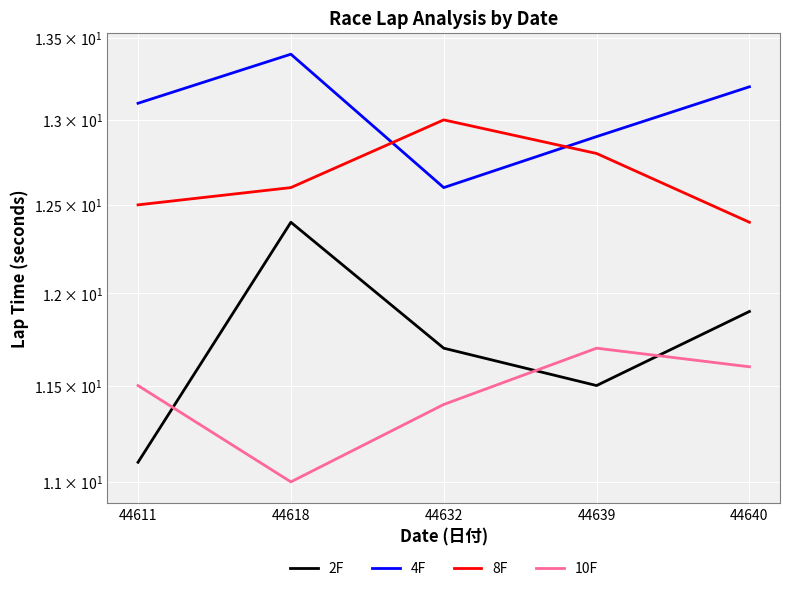

Reading left to right, what are all the values shown in this chart?

2F: 44611=11.1	44618=12.4	44632=11.7	44639=11.5	44640=11.9
4F: 44611=13.1	44618=13.4	44632=12.6	44639=12.9	44640=13.2
8F: 44611=12.5	44618=12.6	44632=13.0	44639=12.8	44640=12.4
10F: 44611=11.5	44618=11.0	44632=11.4	44639=11.7	44640=11.6